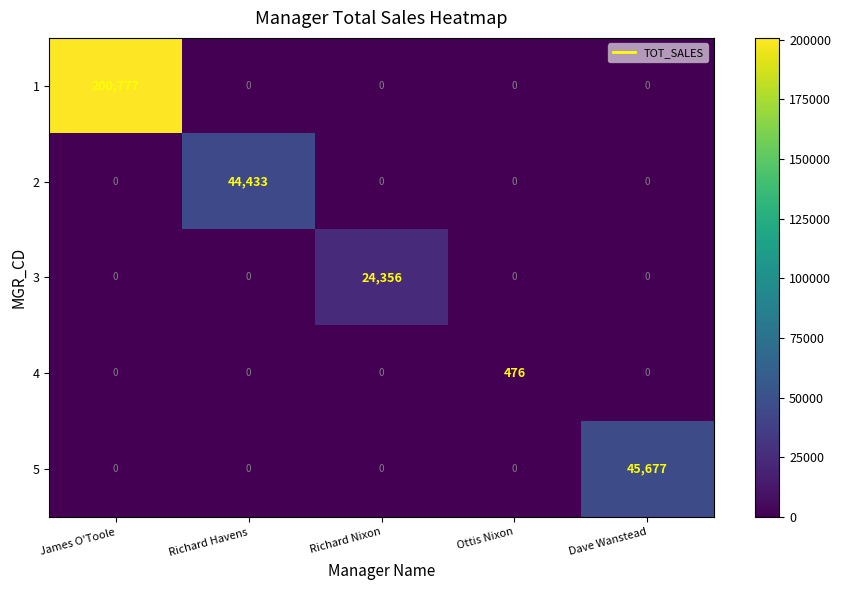

Reading left to right, what are all the values shown in this chart?

1: James O'Toole=200777	Richard Havens=0	Richard Nixon=0	Ottis Nixon=0	Dave Wanstead=0
2: James O'Toole=0	Richard Havens=44433	Richard Nixon=0	Ottis Nixon=0	Dave Wanstead=0
3: James O'Toole=0	Richard Havens=0	Richard Nixon=24356	Ottis Nixon=0	Dave Wanstead=0
4: James O'Toole=0	Richard Havens=0	Richard Nixon=0	Ottis Nixon=476	Dave Wanstead=0
5: James O'Toole=0	Richard Havens=0	Richard Nixon=0	Ottis Nixon=0	Dave Wanstead=45677